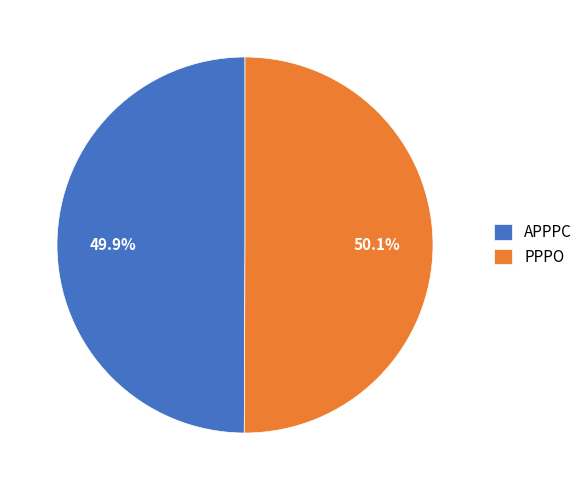

True or false: PPPO accounts for 59% of the total.

False